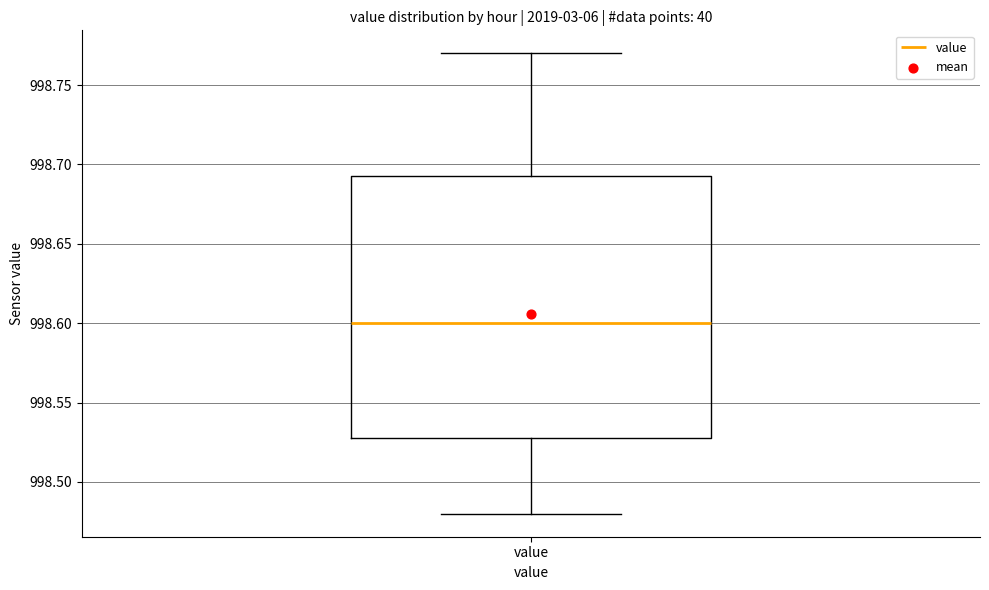

Where is the lower edge of the box for value on the y-axis? The values are not printed on the chart, so give them approximately, as read against the axis.

998.530